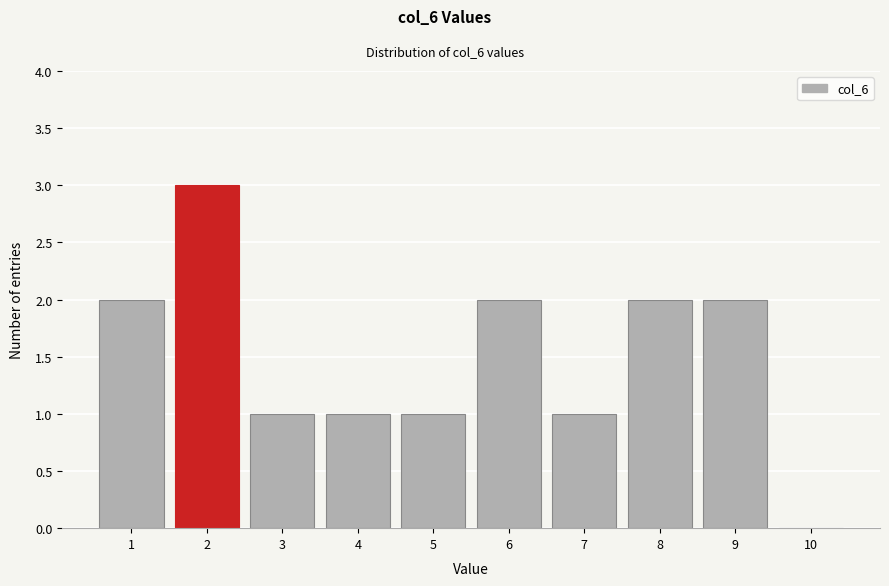

Reading left to right, list every bar in this chart as the range it spans on the x-axis followed by its height. The values are not printed on the chart, so give them approximately, as read against the axis.

0.5 to 1.5: 2
1.5 to 2.5: 3
2.5 to 3.5: 1
3.5 to 4.5: 1
4.5 to 5.5: 1
5.5 to 6.5: 2
6.5 to 7.5: 1
7.5 to 8.5: 2
8.5 to 9.5: 2
9.5 to 10.5: 0